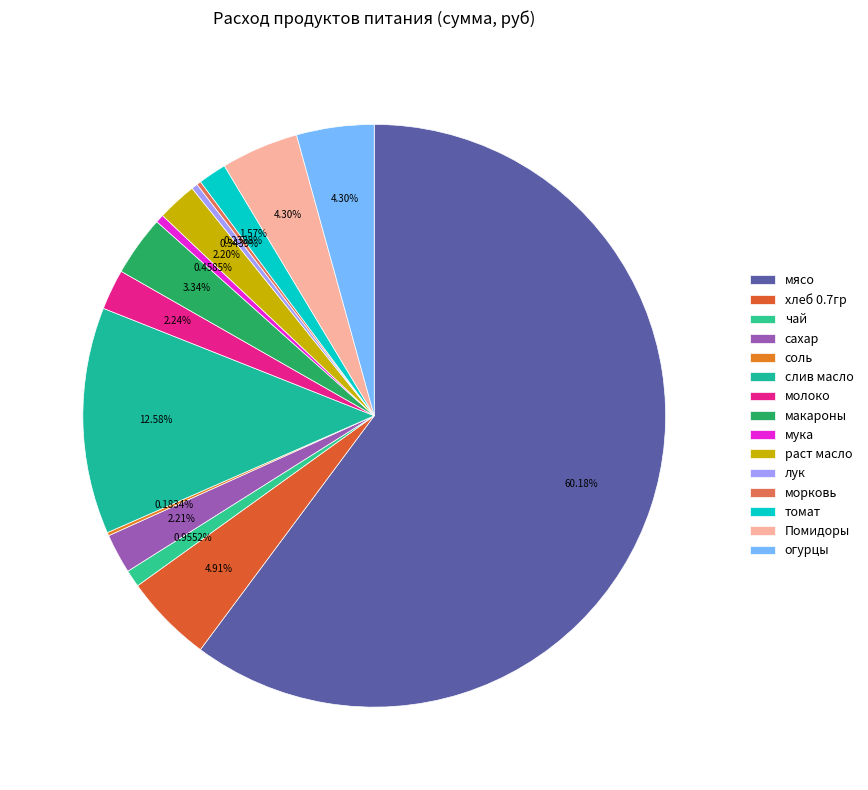

The мясо slice represents 46% of the pie. True or false?

False